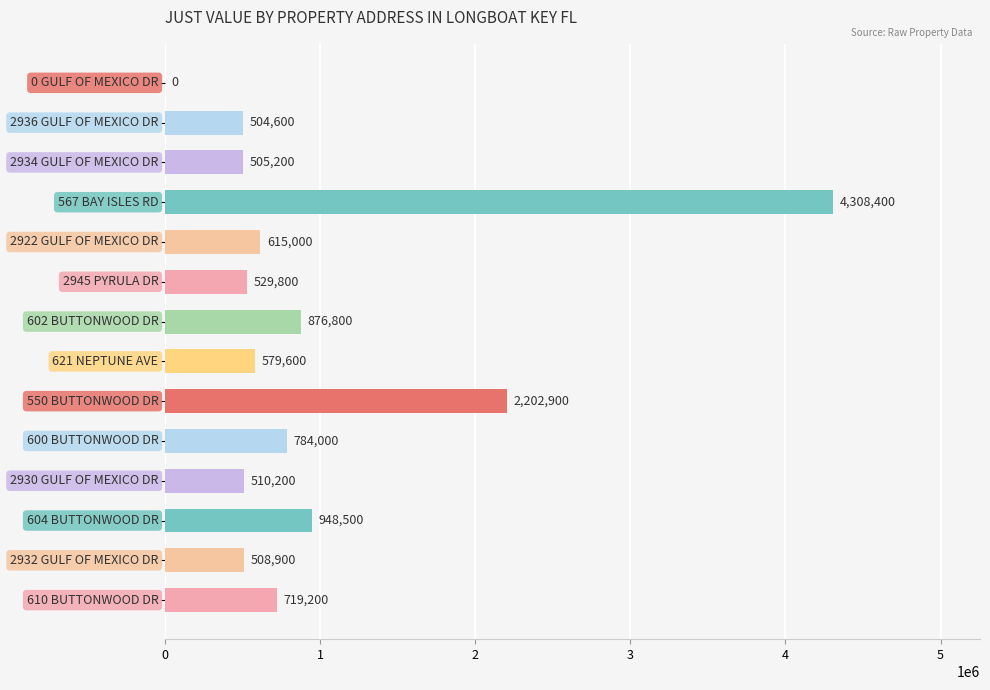

What is the sum of all values?

13593100